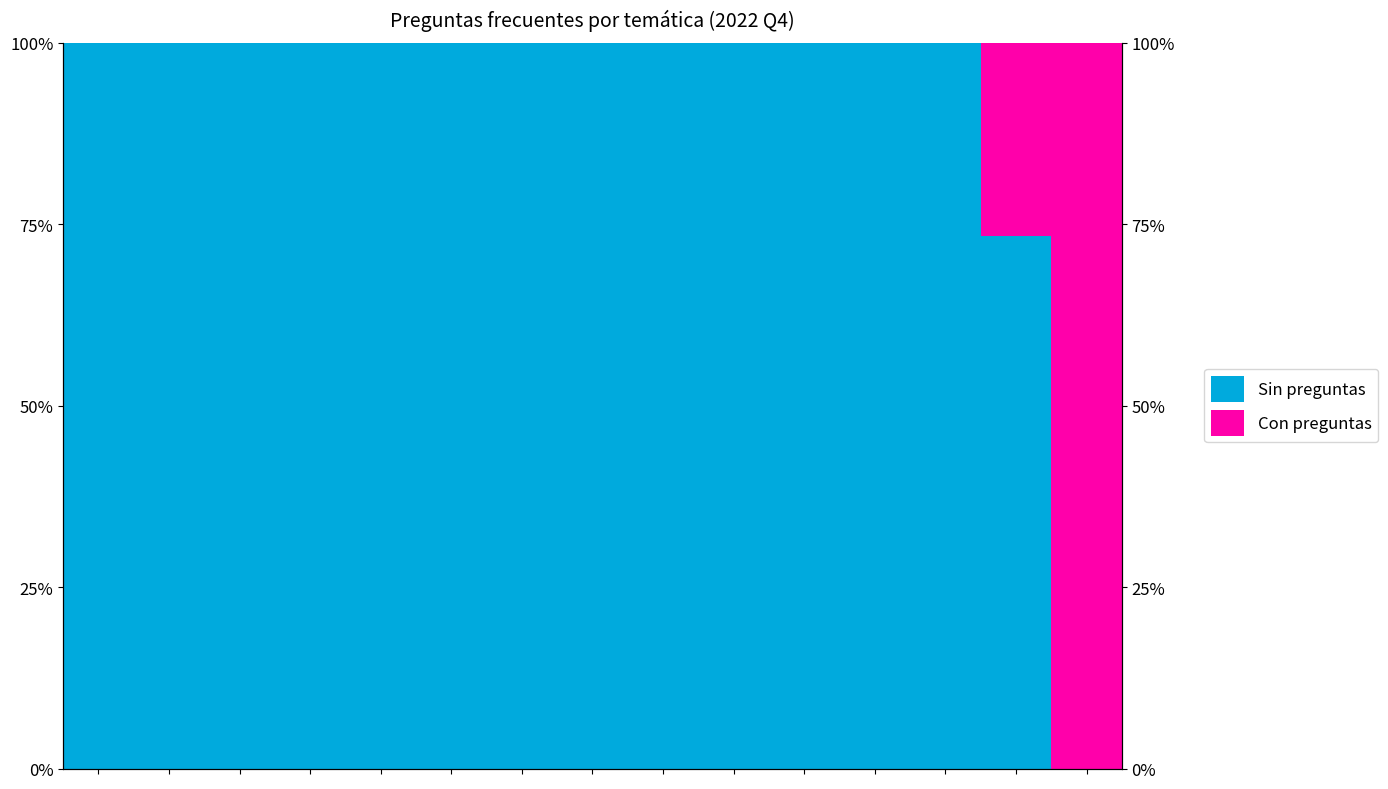

What is the difference between the highest and lowest values at 14?

100.0